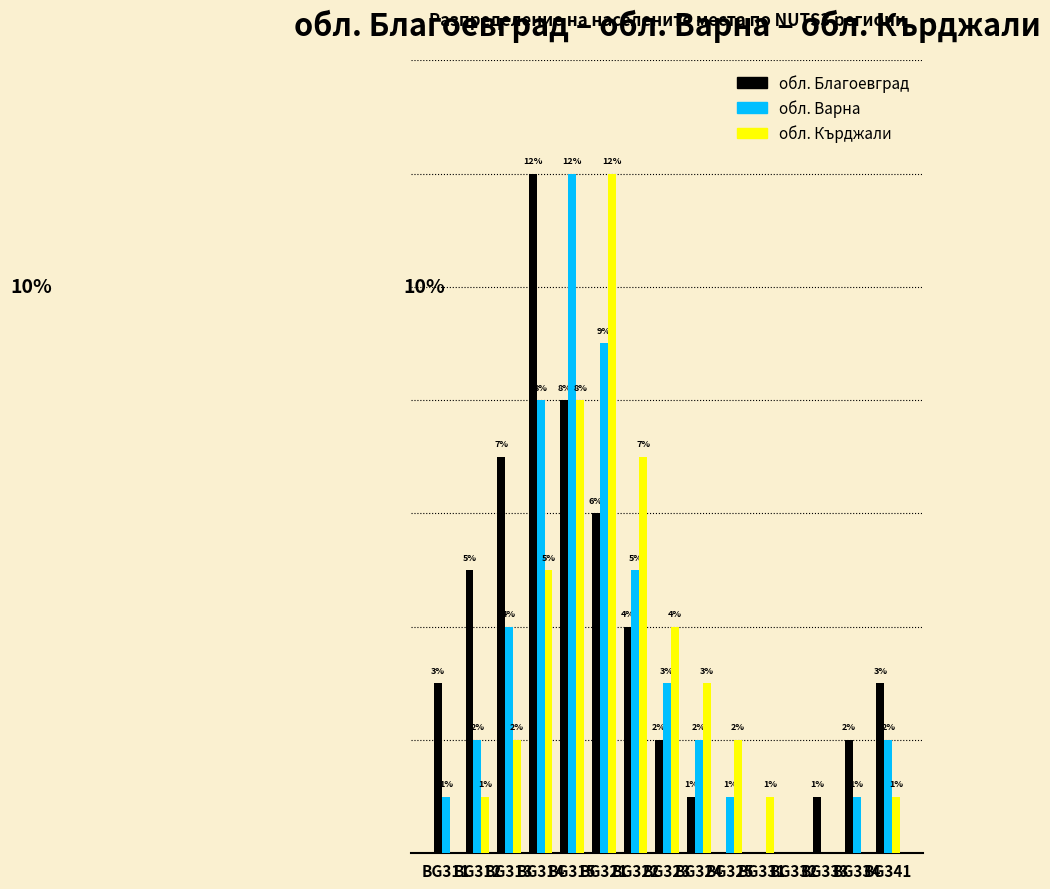

What are all the series names shown in the legend?

обл. Благоевград, обл. Варна, обл. Кърджали